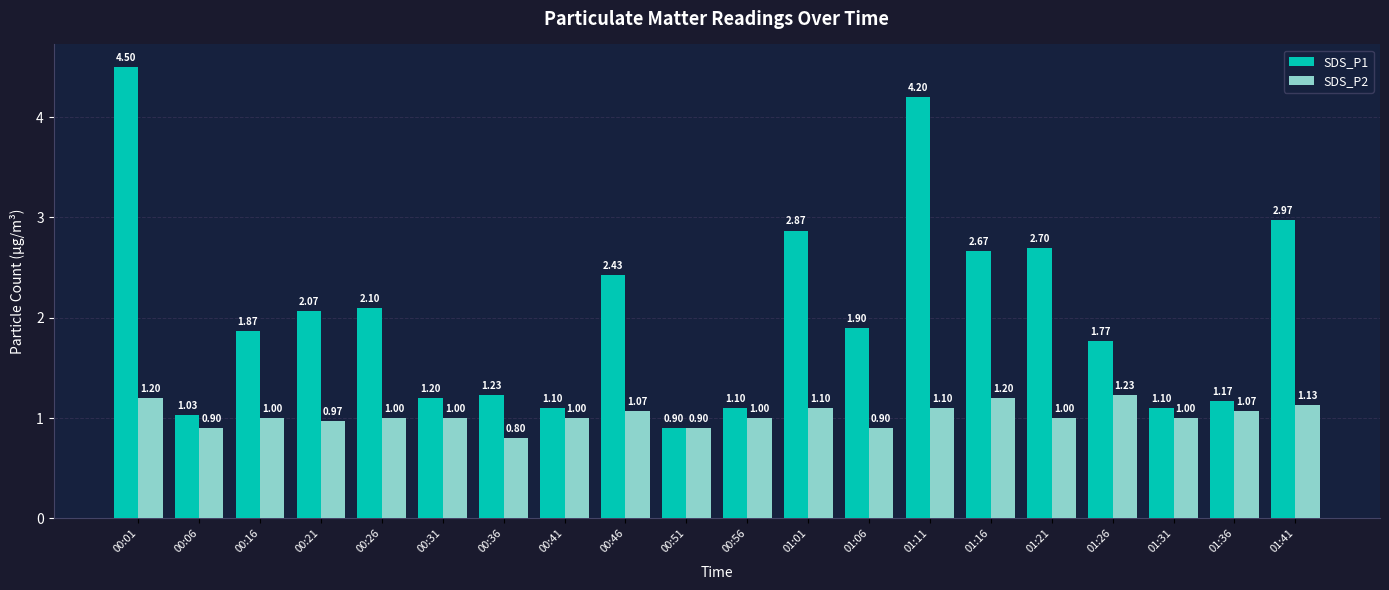

What is the sum of the SDS_P1 values at 01:26 and 01:41?

4.7